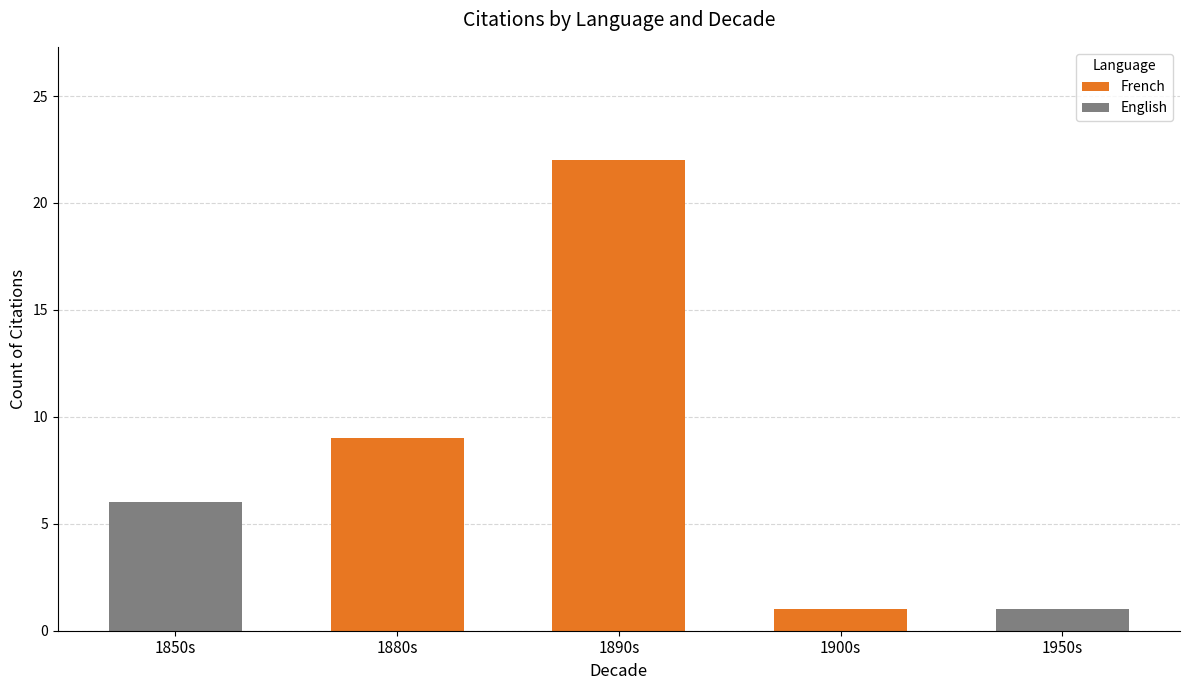

How many series are shown in this chart?

2